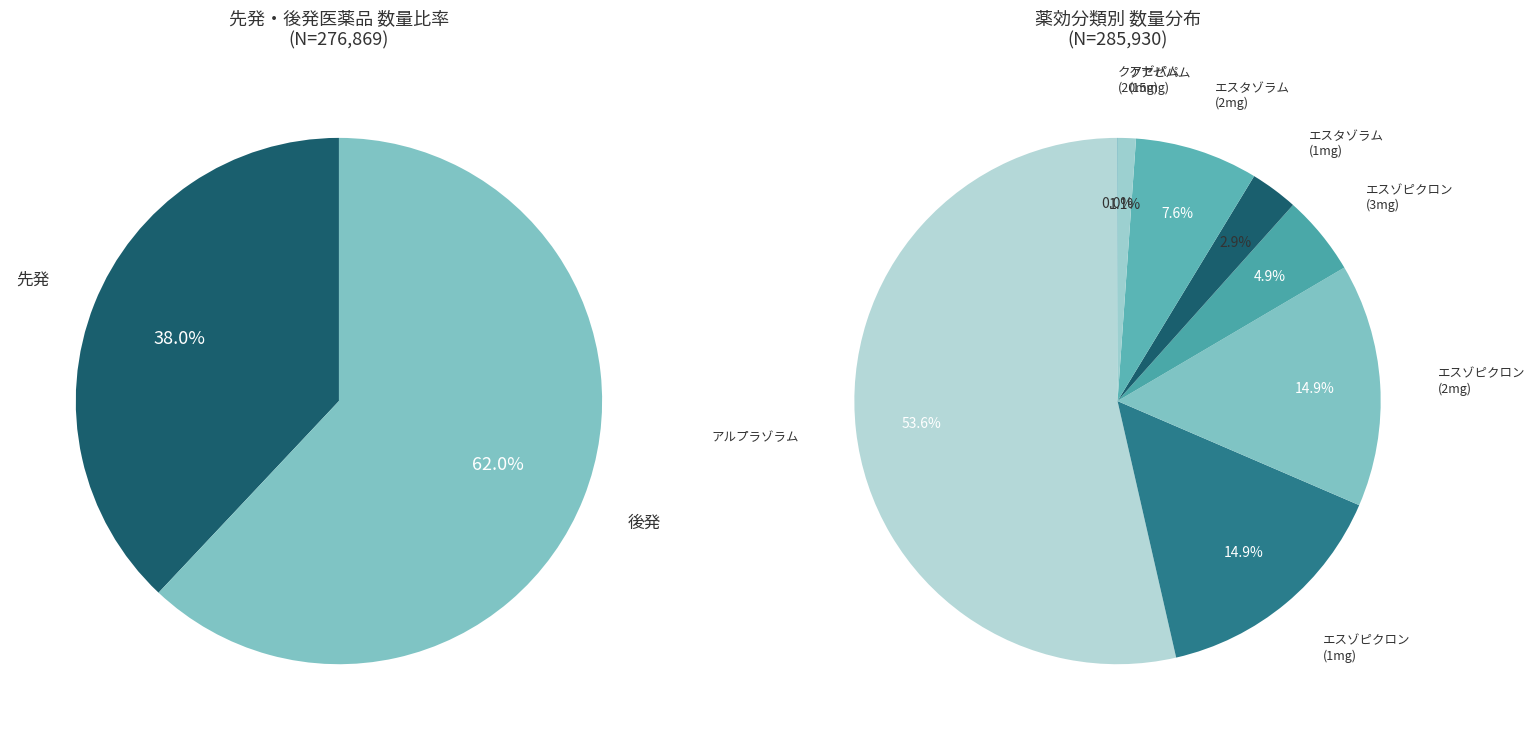

The 2 slice represents 15% of the pie. True or false?

True